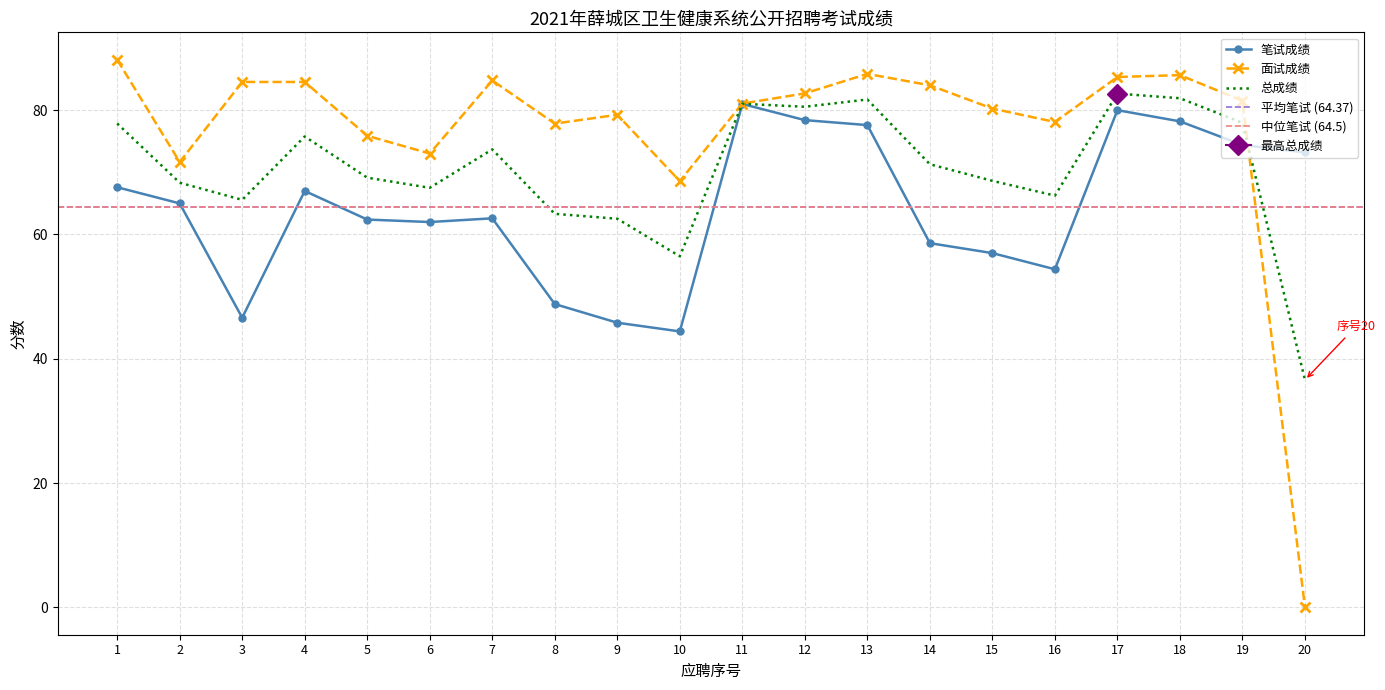

At how many categories does at least one series exceed 0?

20